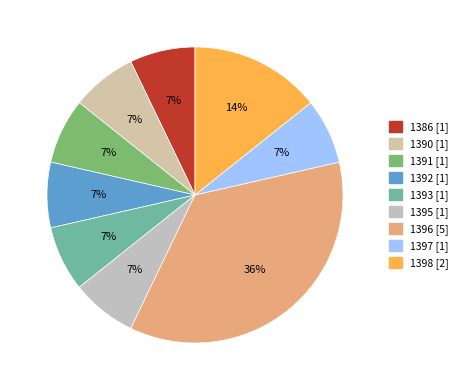

What is the ratio of the value at 1398 to the value at 1393?

2.0